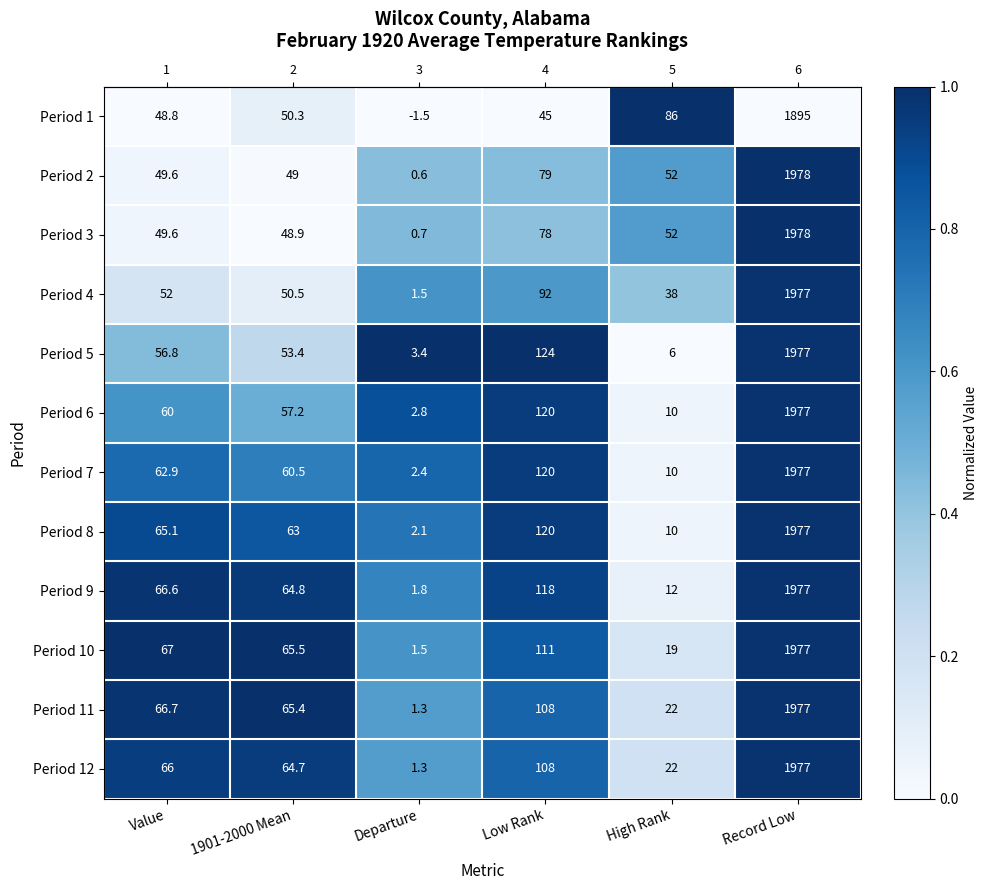

How many categories are shown in the chart?

6